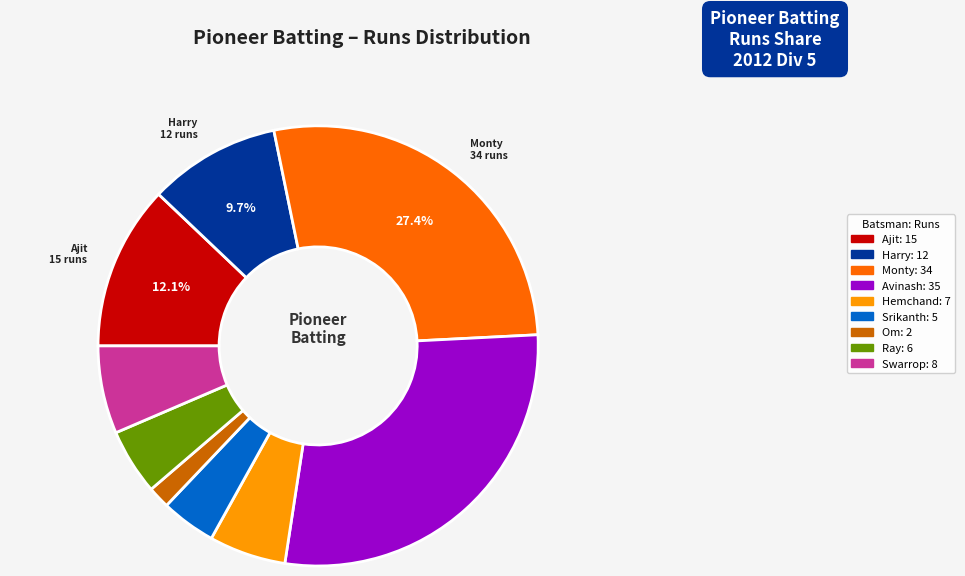

Does any single category account for the majority?

No